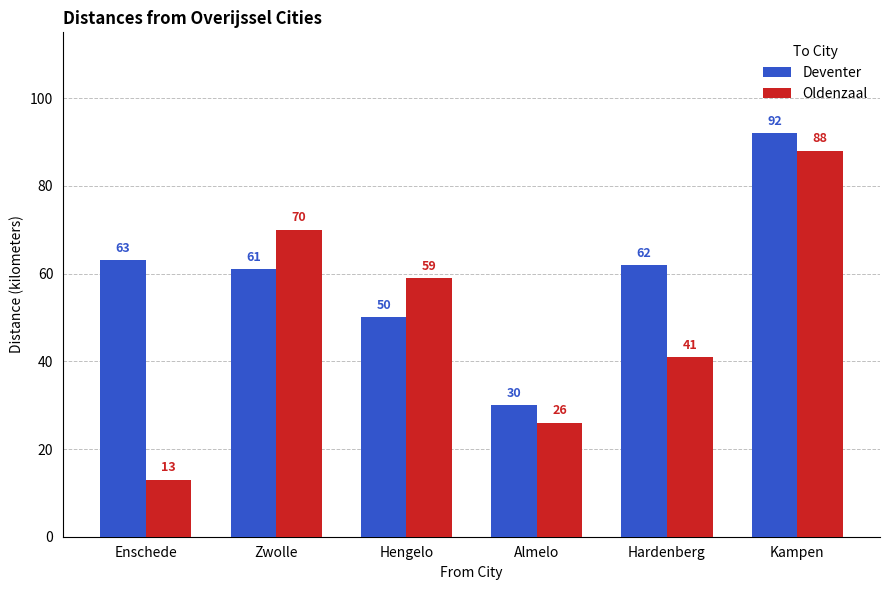

List the series in order of their overall mean, lowest first.

Oldenzaal, Deventer